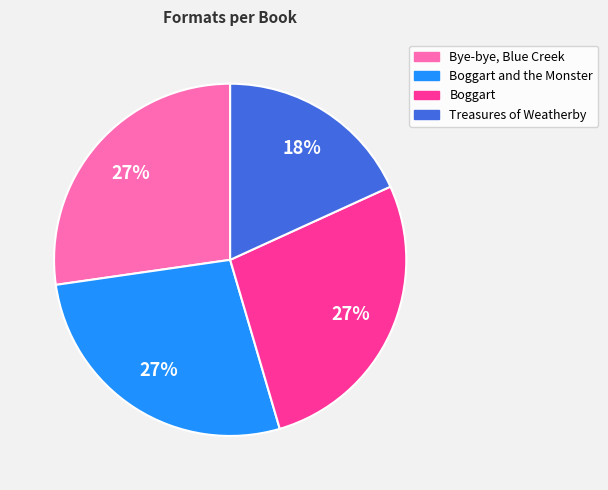

Is there any slice that represents more than half of the pie?

No